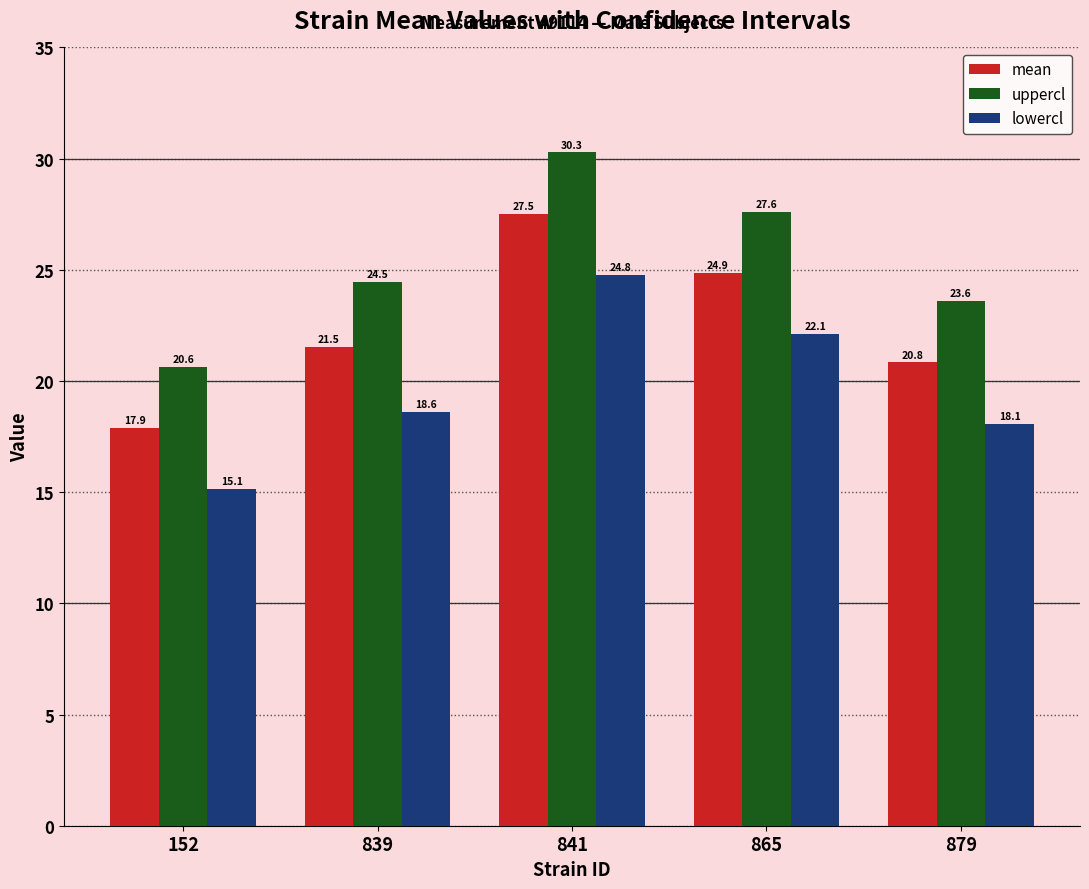

What is the difference between the highest and lowest values at 152?

5.5